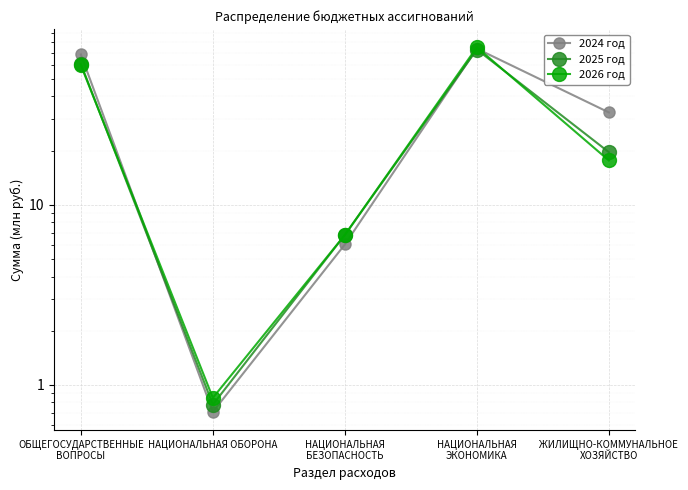

The value of 2026 год at ОБЩЕГОСУДАРСТВЕННЫЕ
ВОПРОСЫ is 59.7. True or false?

True